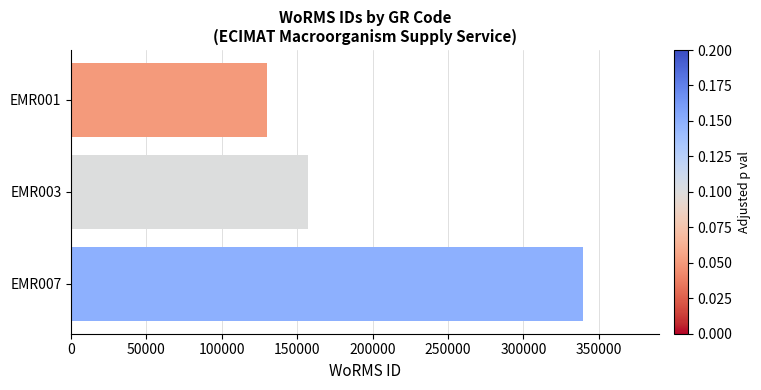

What is the value of the 2nd bar from the top?

157392